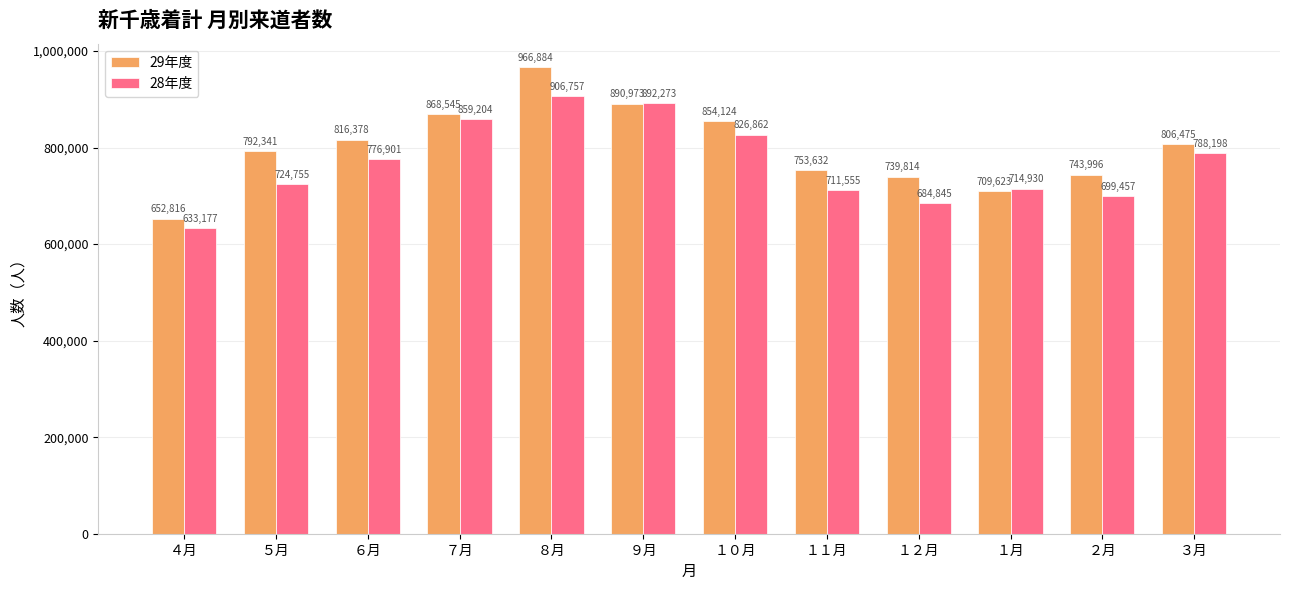

Which category has the highest value in the 29年度 series?

８月